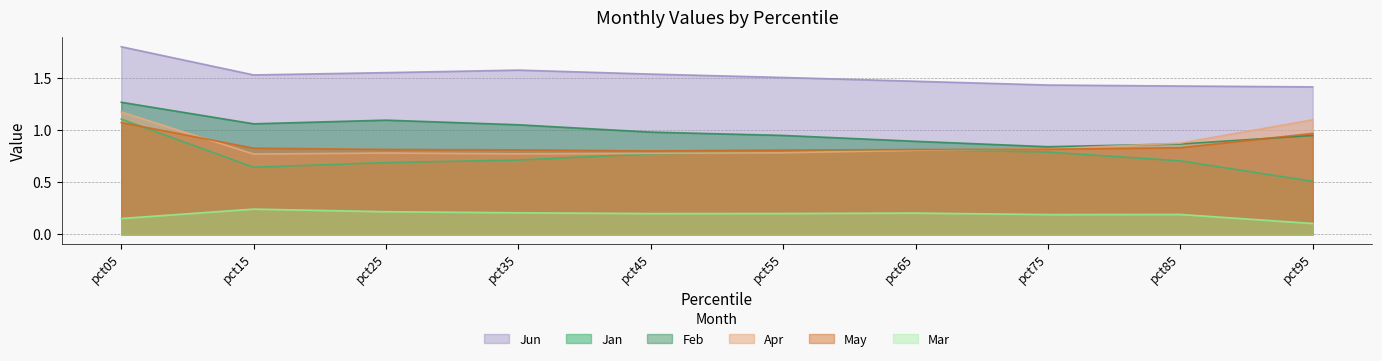

Does the chart have visible grid lines?

Yes